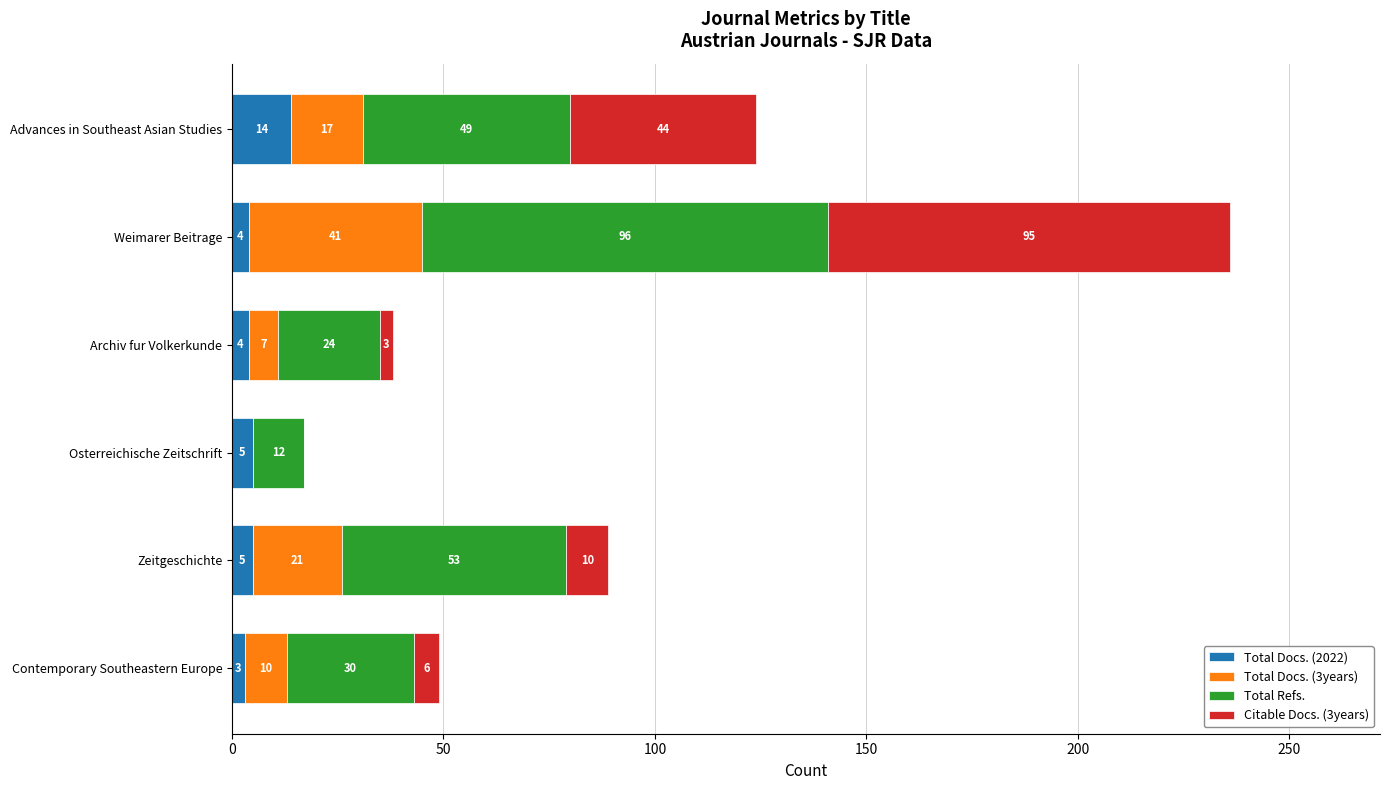

Is it true that Total Docs. (2022) equals 3 at Contemporary Southeastern Europe?

True